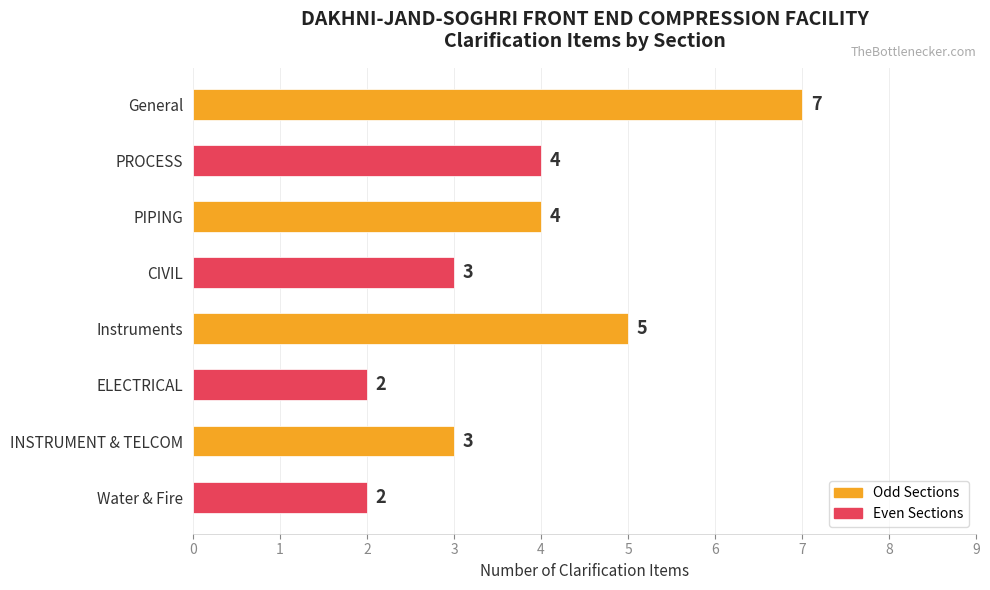

Count the values in the range 3 to 5.

5